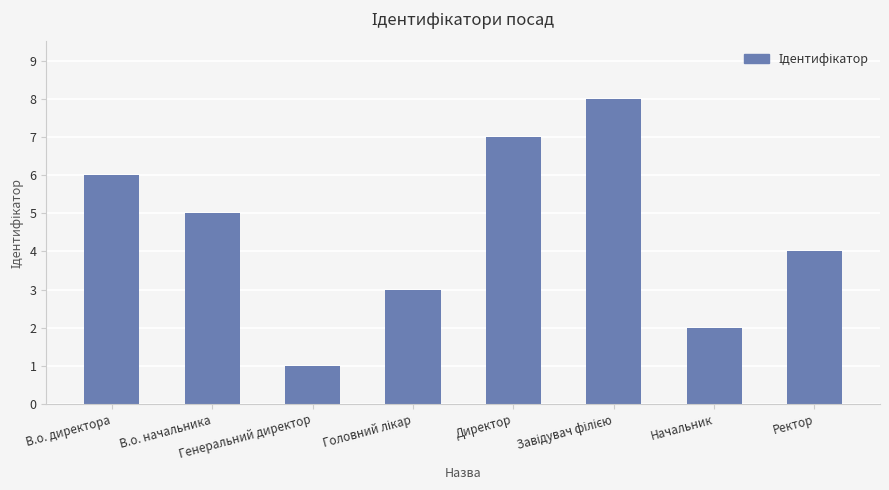

What is the value of the 2nd bar from the left?

5